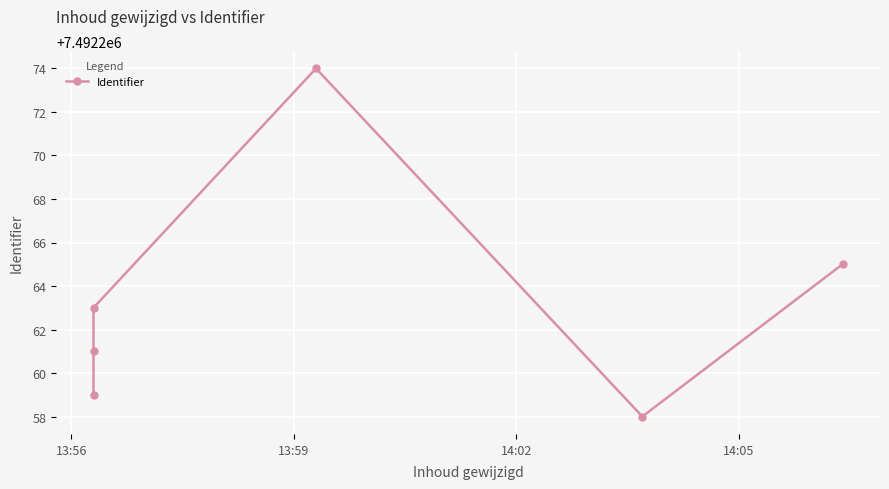

Does the chart display data point markers on the line(s)?

Yes